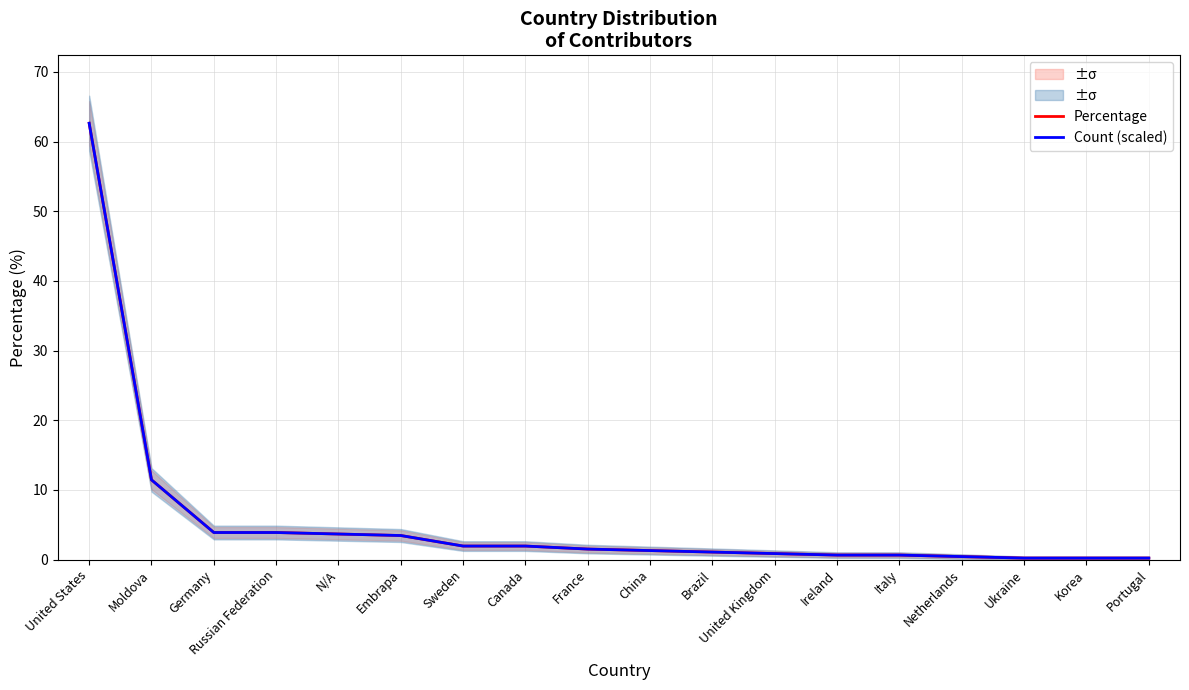

What position from the left is China?

10